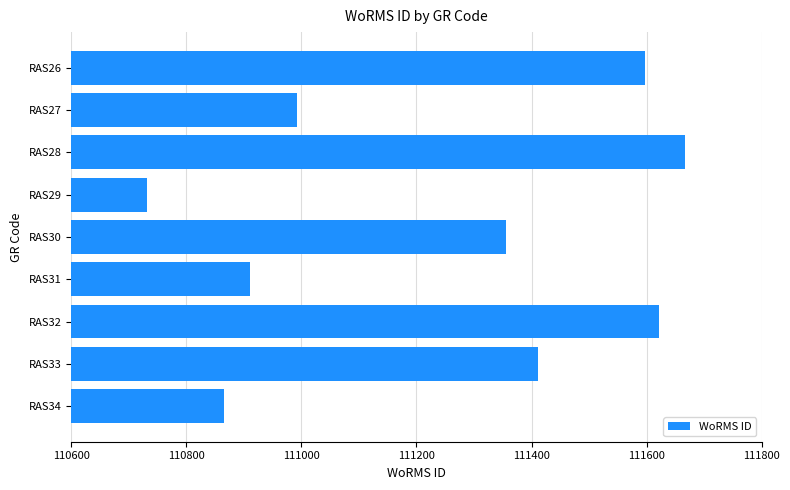

Are the bars horizontal?

Yes